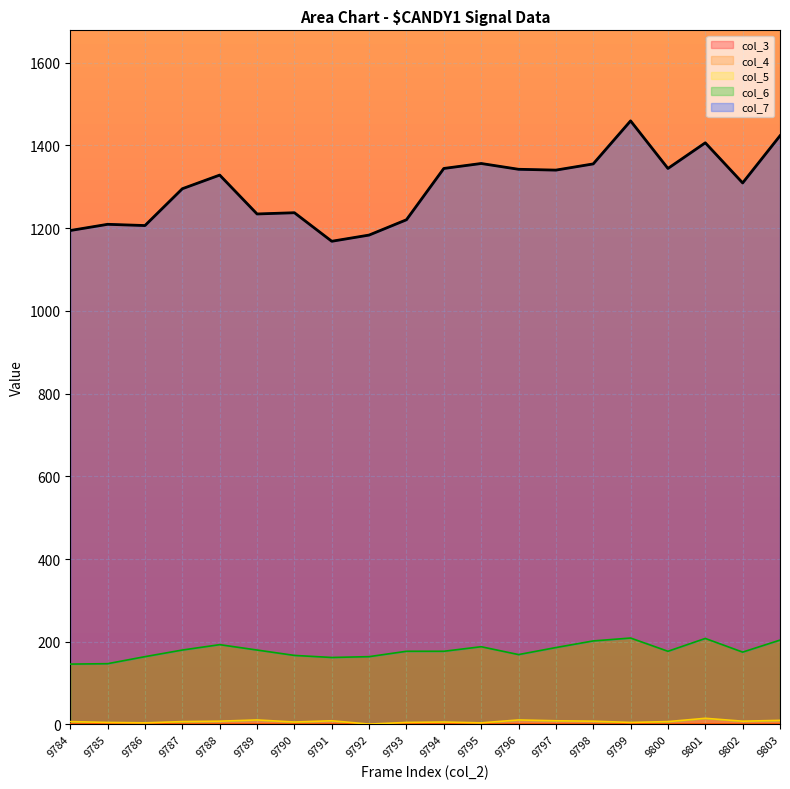

What is the average value?

1298